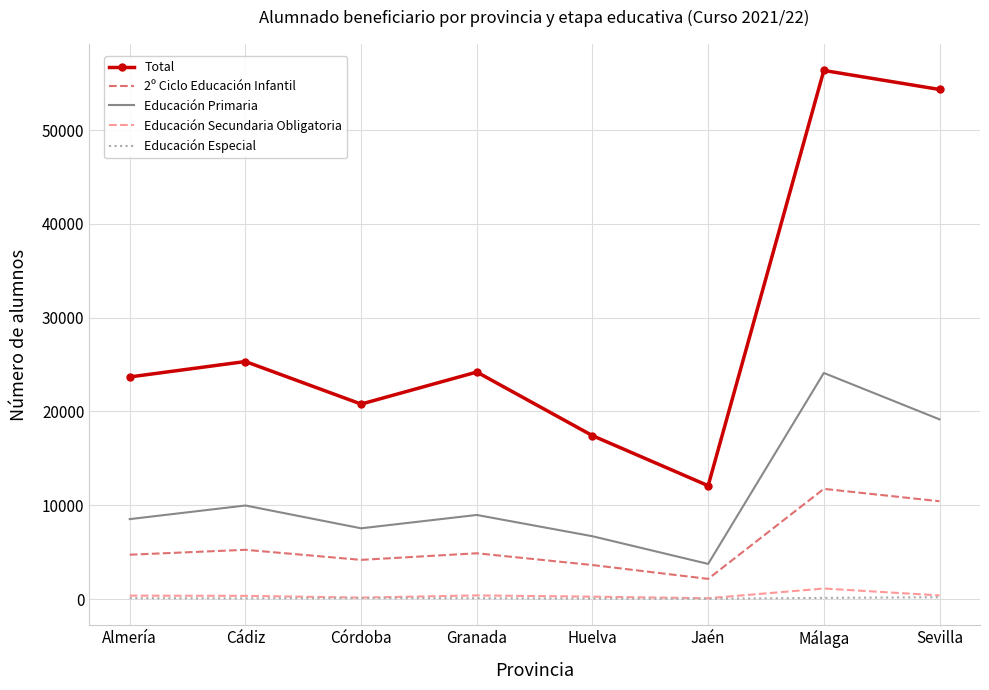

What is the average value of the Educación Especial series?

95